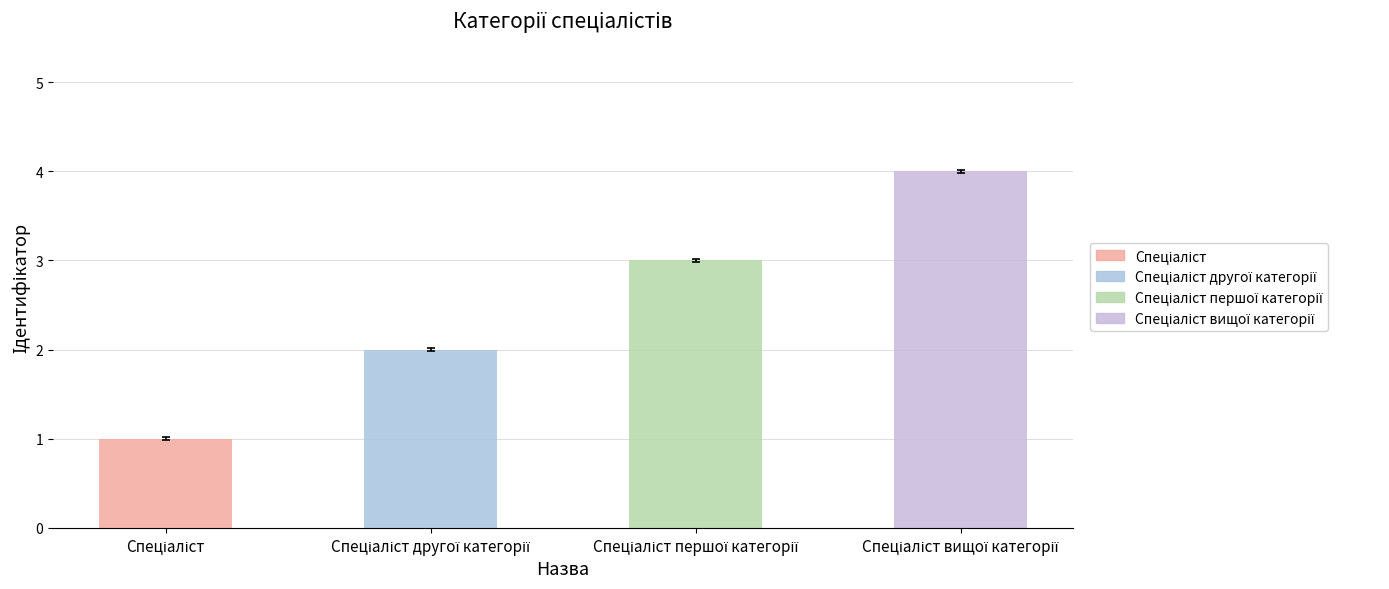

What is the greatest value displayed?

4